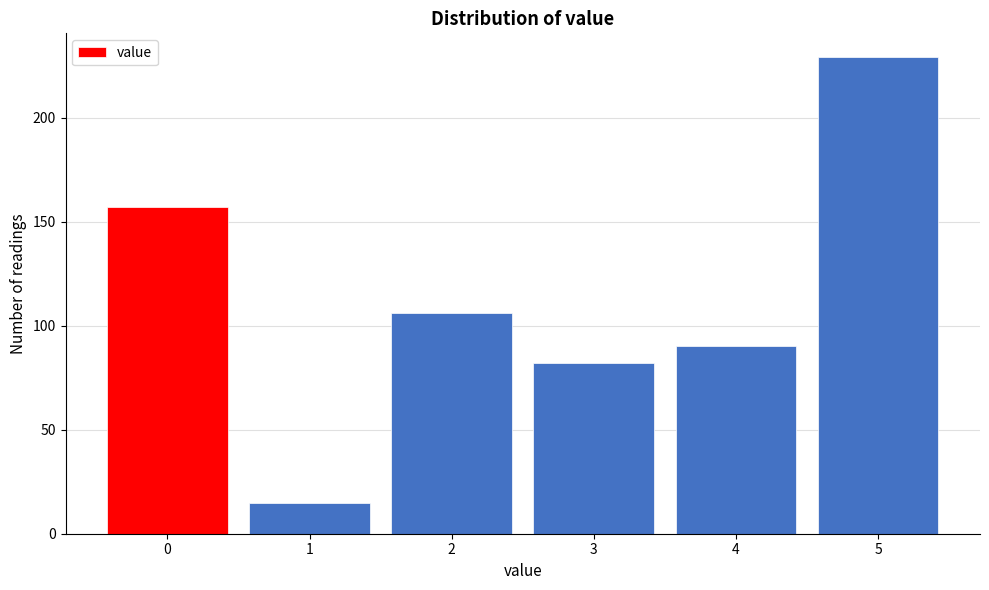

Reading right to left, transcribe all the data shown in this chart.

5=229	4=90	3=82	2=106	1=15	0=157